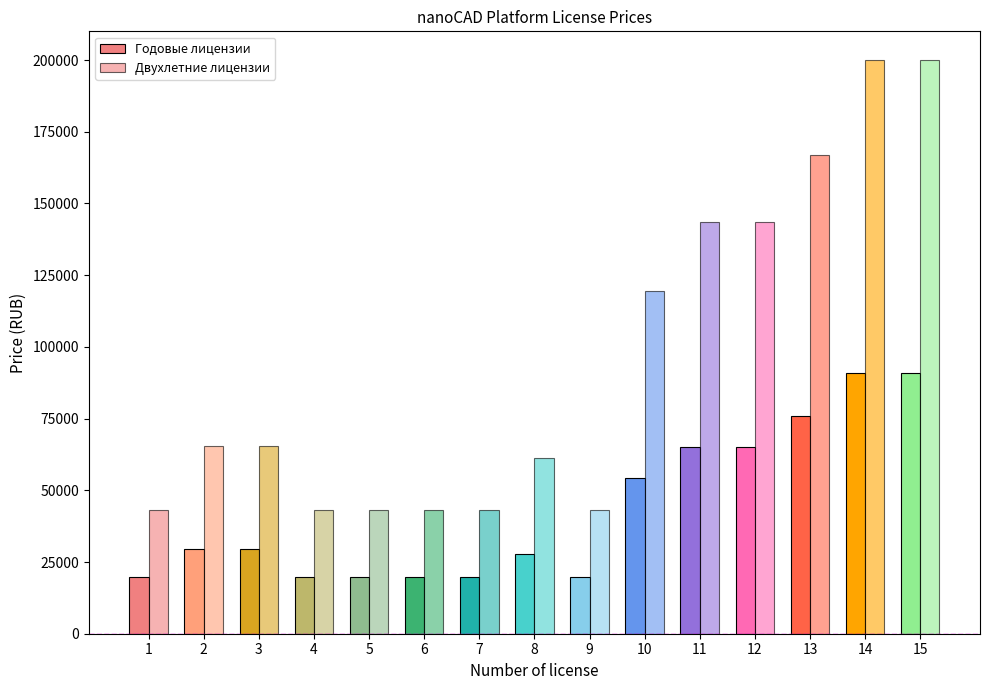

Reading right to left, extract all data points from this chart.

Годовые лицензии: 90900	90900	75800	65200	65200	54300	19700	27800	19700	19700	19700	19700	29700	29700	19700
Двухлетние лицензии: 200000	200000	166800	143400	143400	119500	43300	61200	43300	43300	43300	43300	65300	65300	43300